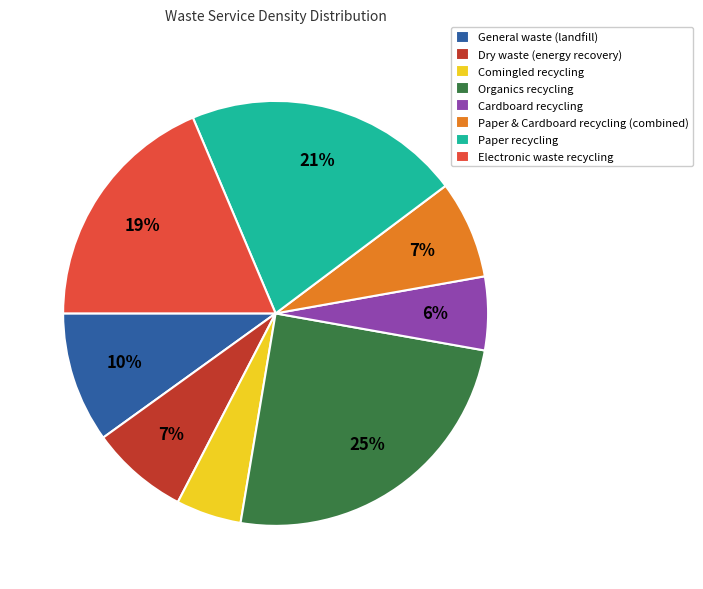

What is the smallest slice in the pie chart?

Comingled recycling